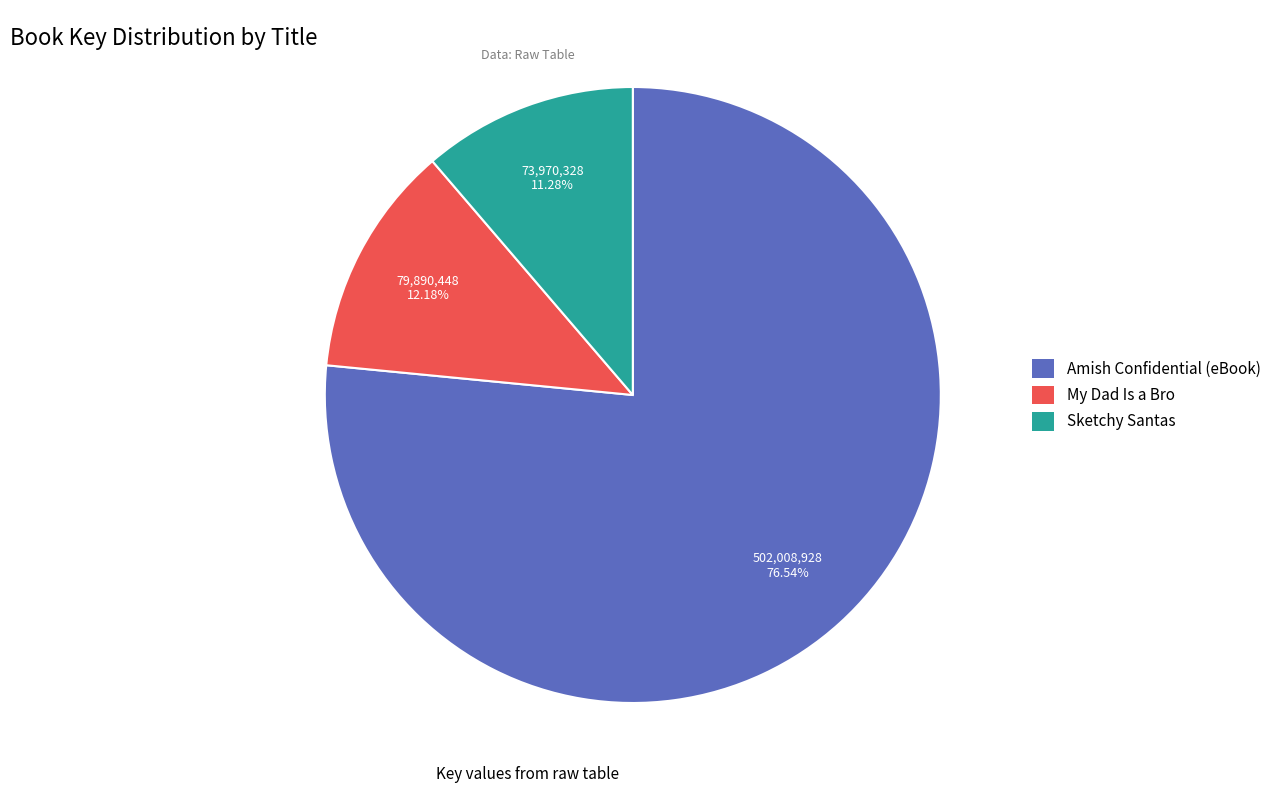

Does any single category account for the majority?

Yes